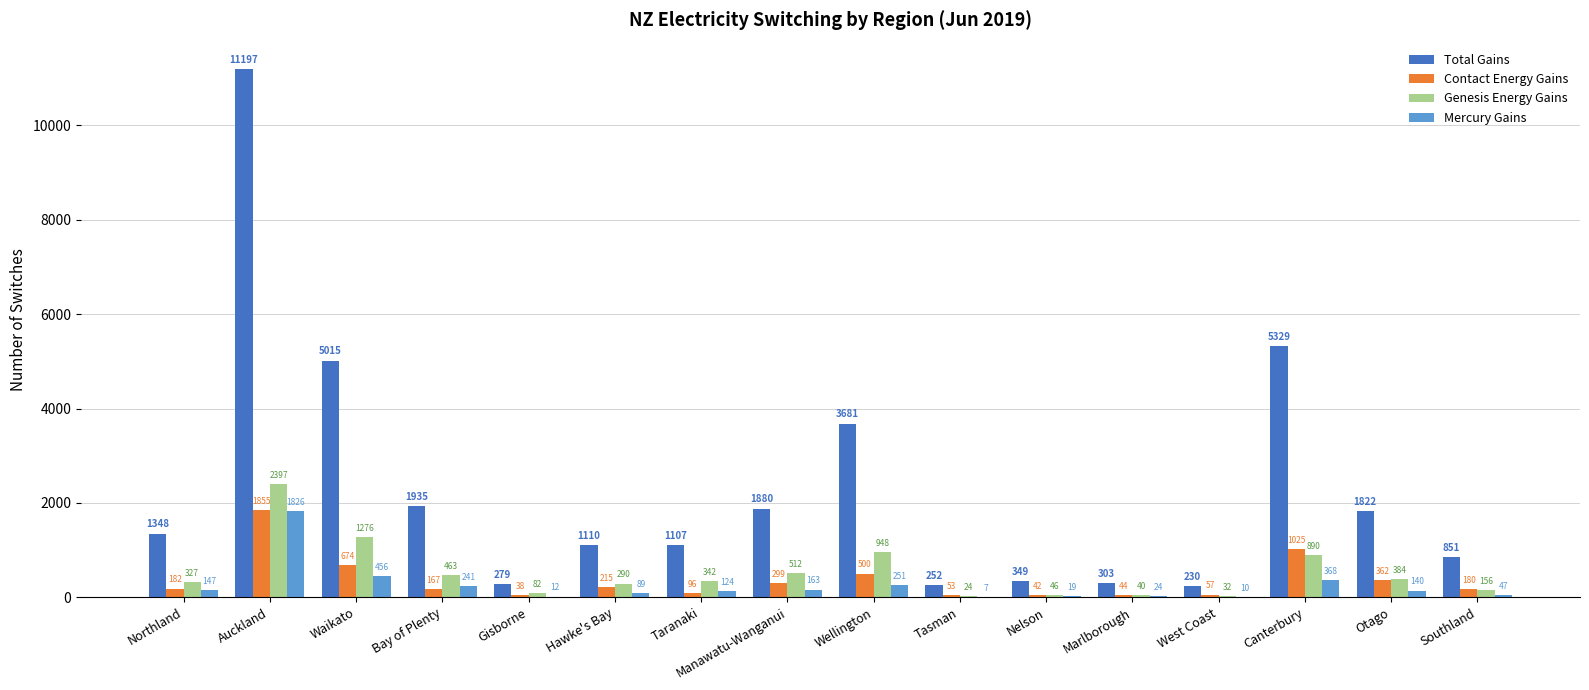

What is the difference between the Mercury Gains values at Gisborne and Nelson?

7